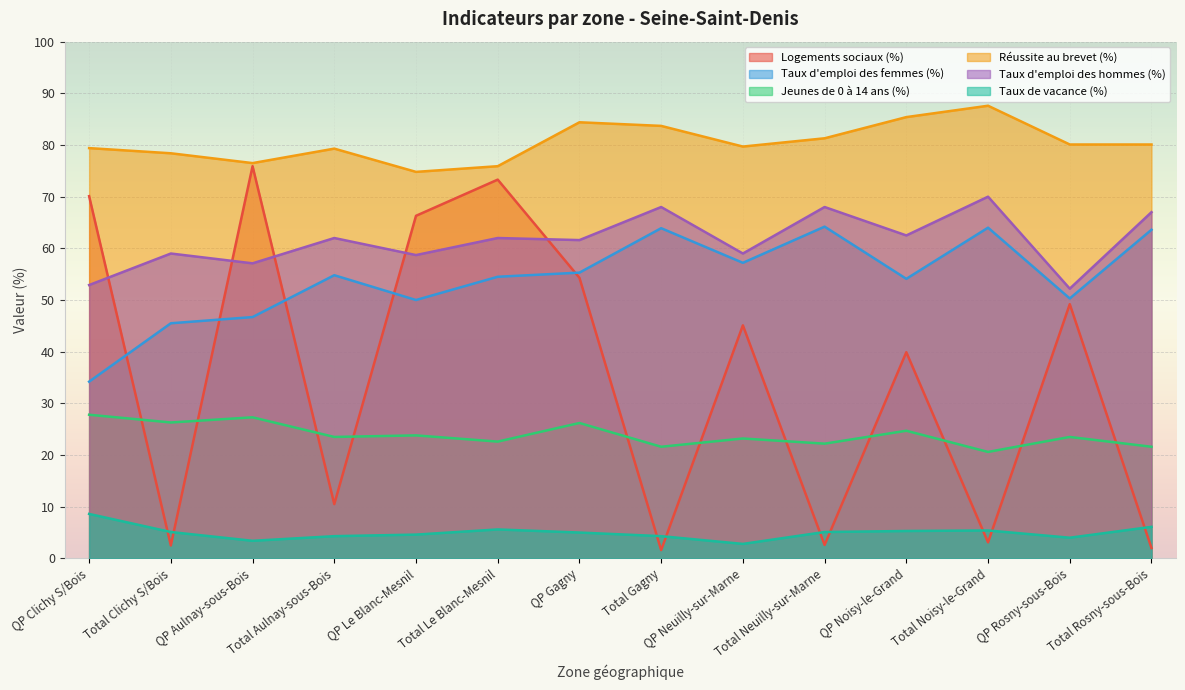

What is the difference between the maximum and minimum values in the Jeunes de 0 à 14 ans (%) series?

7.2